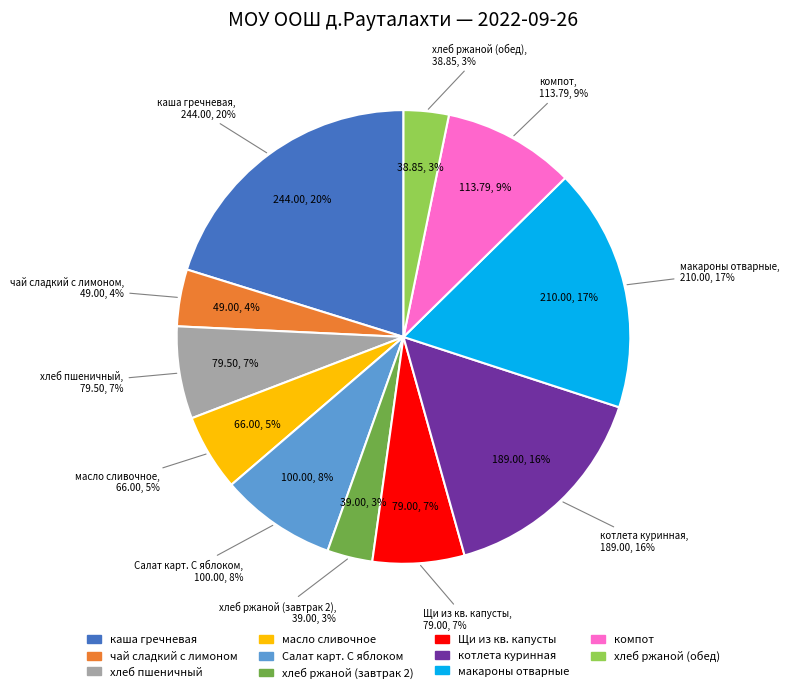

Is there a majority slice in this chart?

No